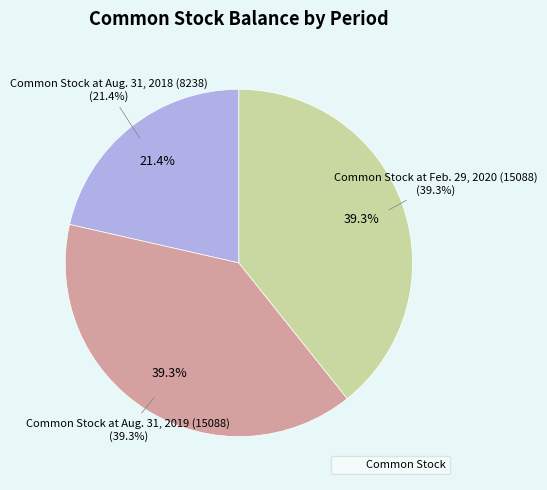

True or false: Common Stock at Feb. 29, 2020 (15088) accounts for 39% of the total.

True